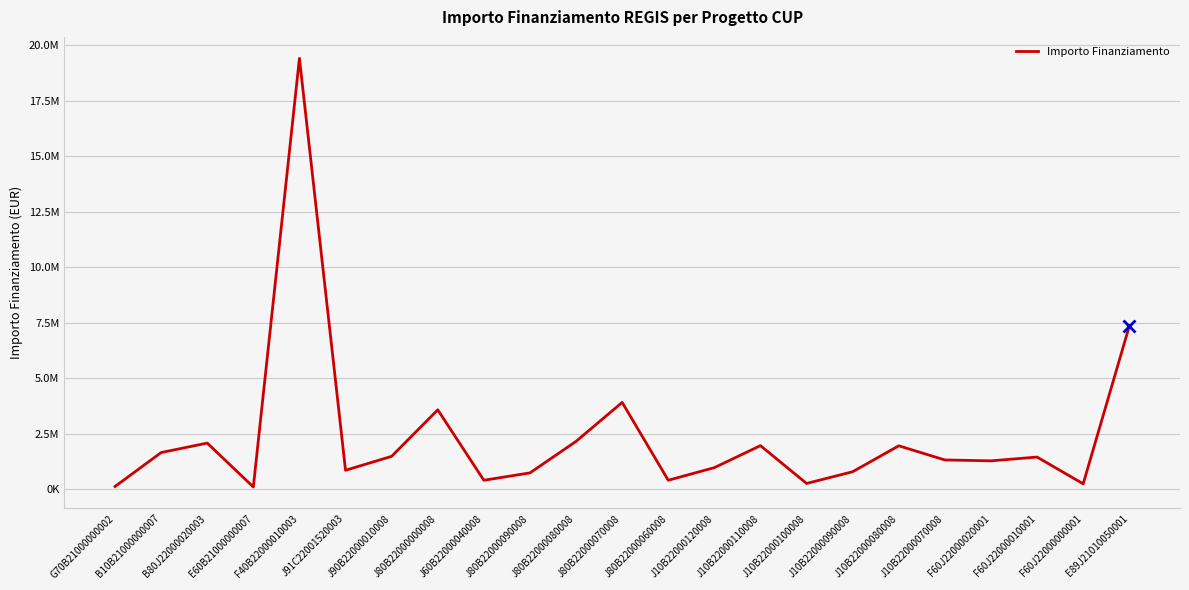

Which has a higher value, J80B22000070008 or J91C22001520003?

J80B22000070008